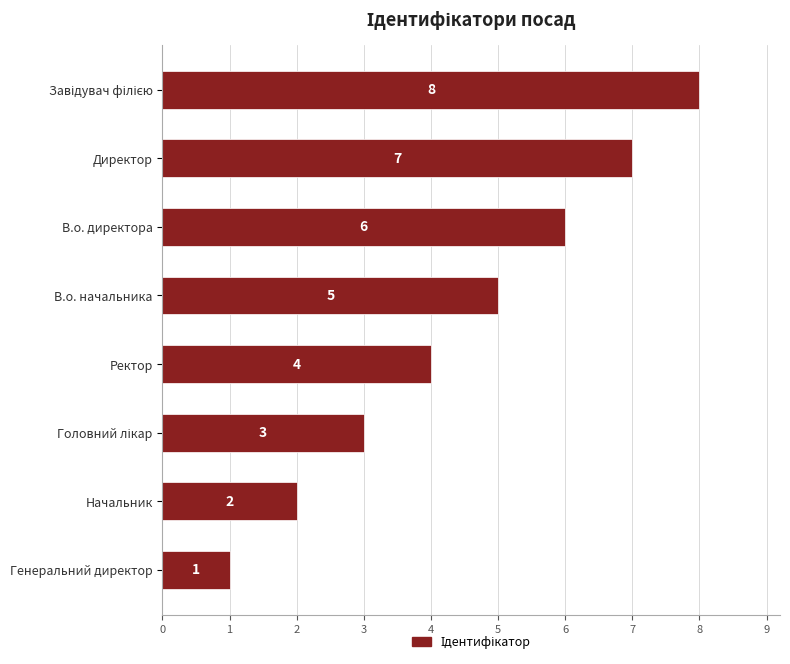

Count the values in the range 3 to 7.

5